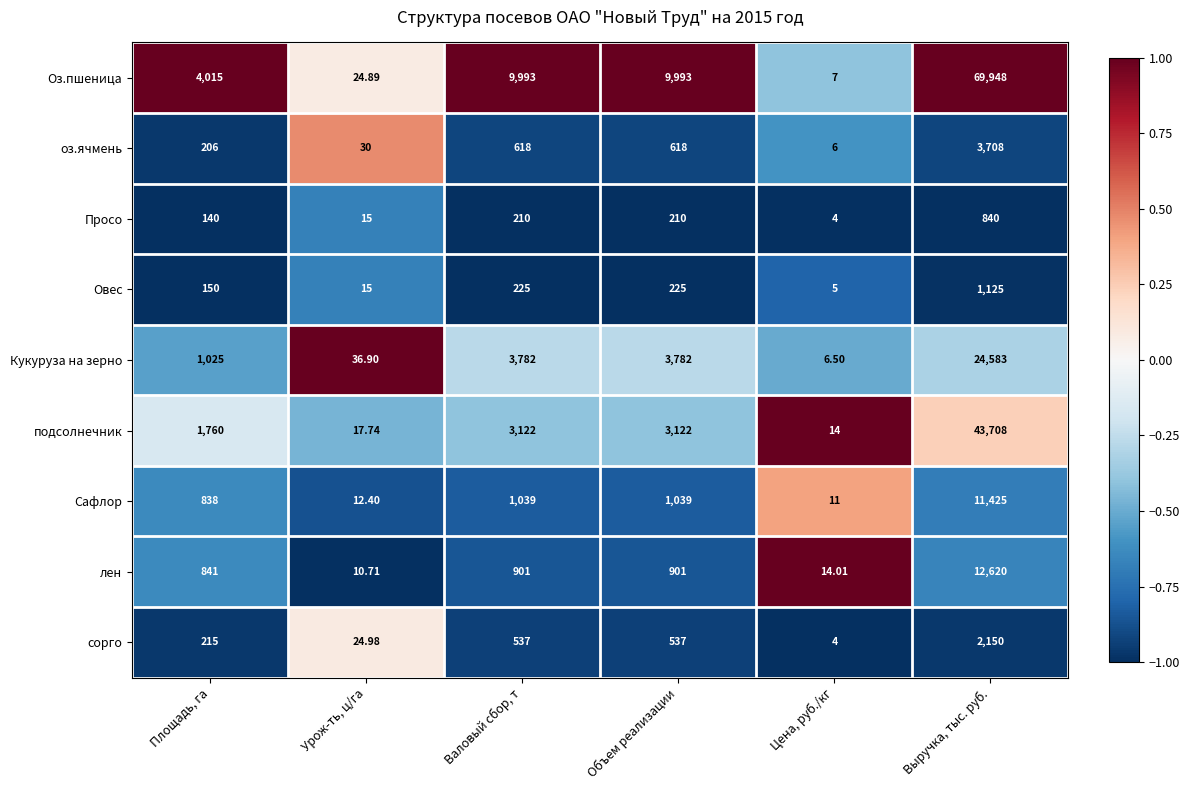

Rank the series by their maximum value, from lowest to highest.

Просо, Овес, сорго, оз.ячмень, Сафлор, лен, Кукуруза на зерно, подсолнечник, Оз.пшеница